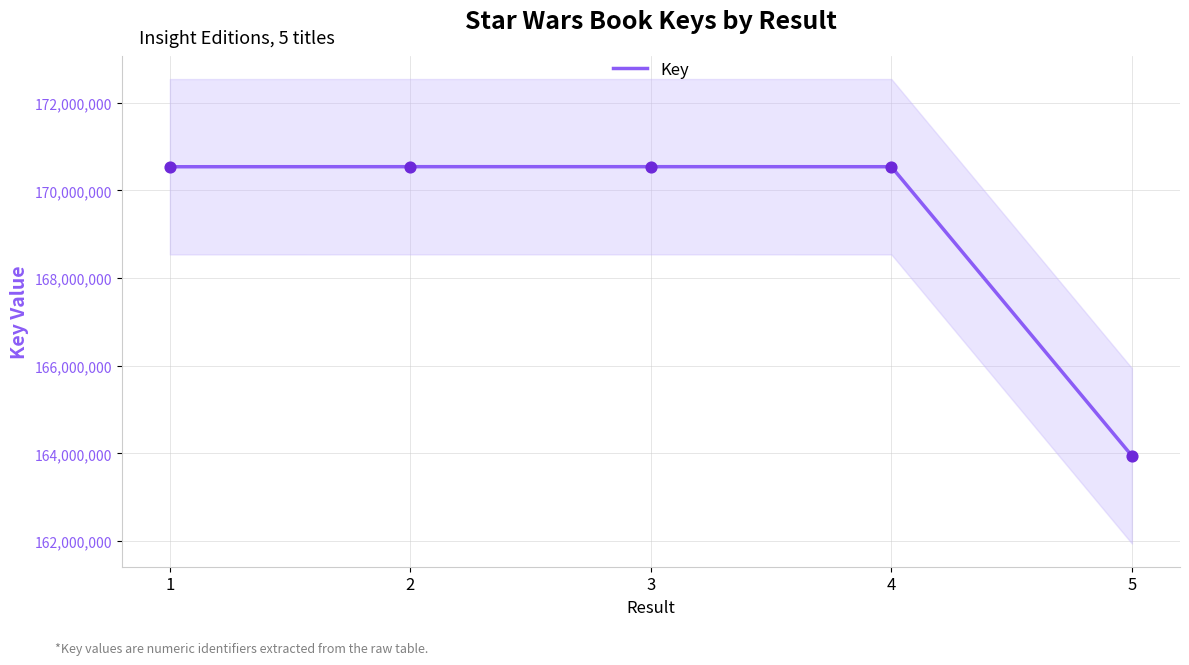

What is the change in value from 2 to 4?

-727